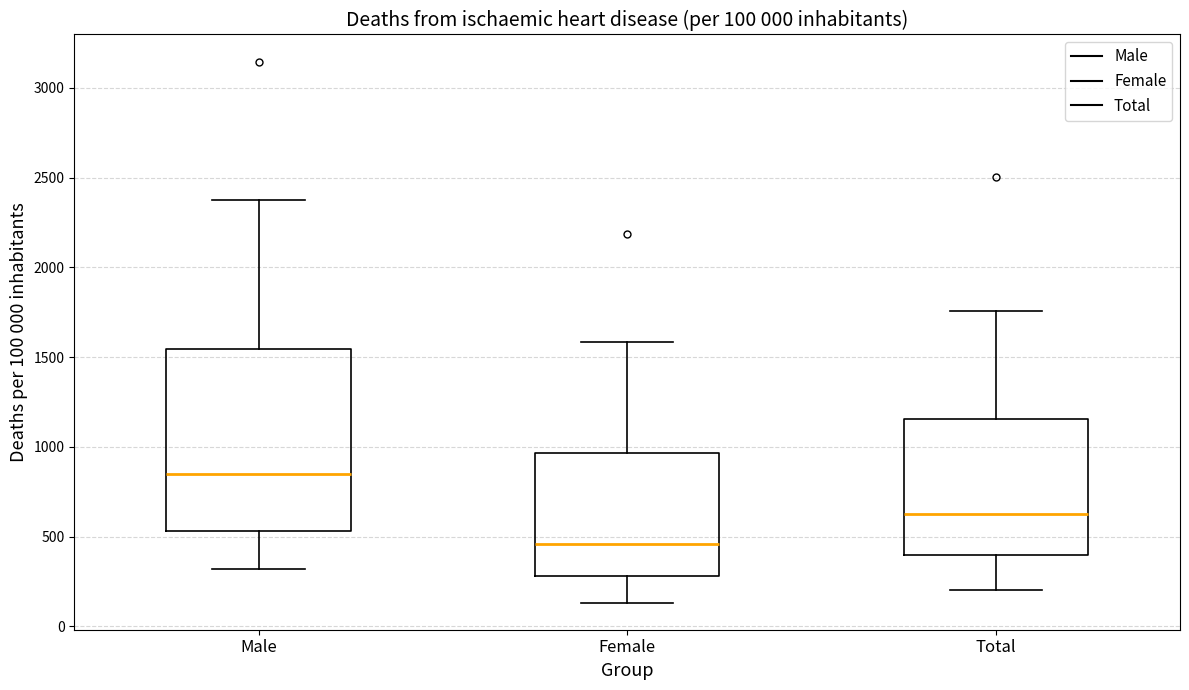

Comparing the boxes themselves (not the whiskers), which one is the tallest?

Male